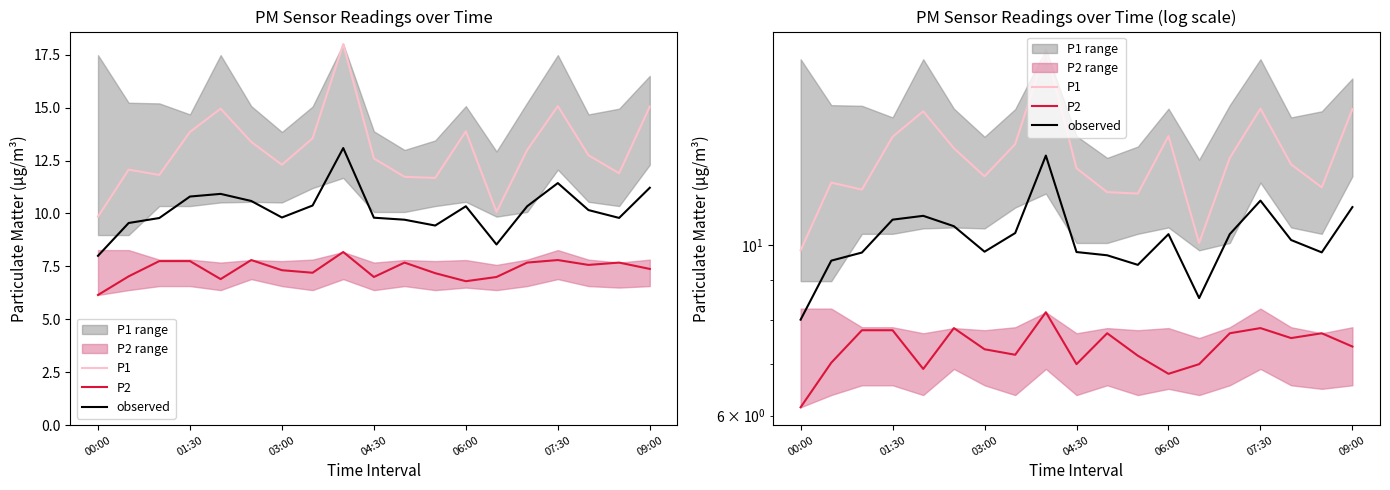

List the series in order of their overall mean, lowest first.

P2, observed, P1